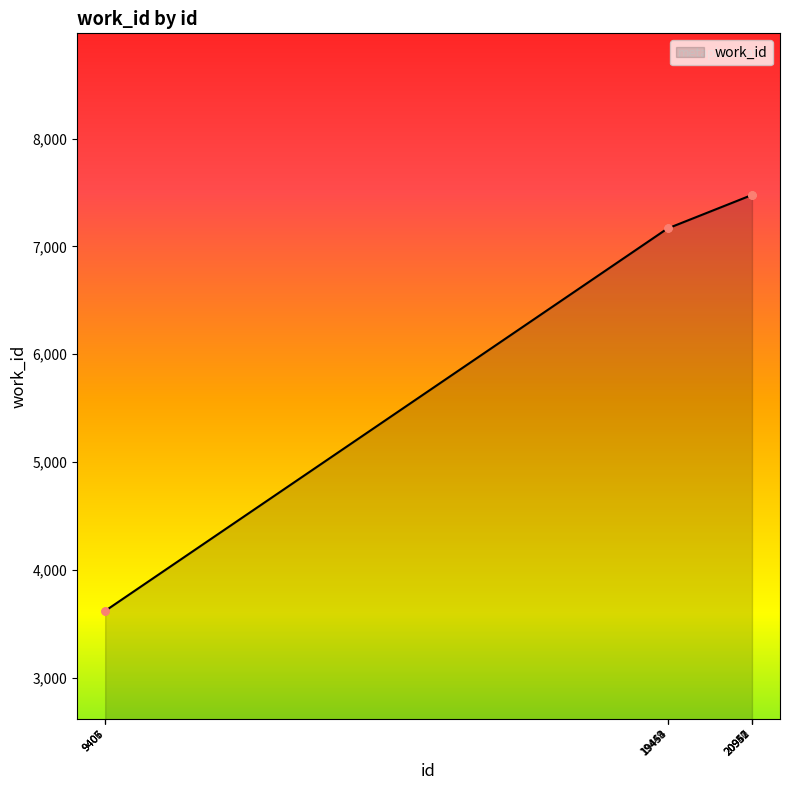

What is the value of the 2nd point from the left?

3620